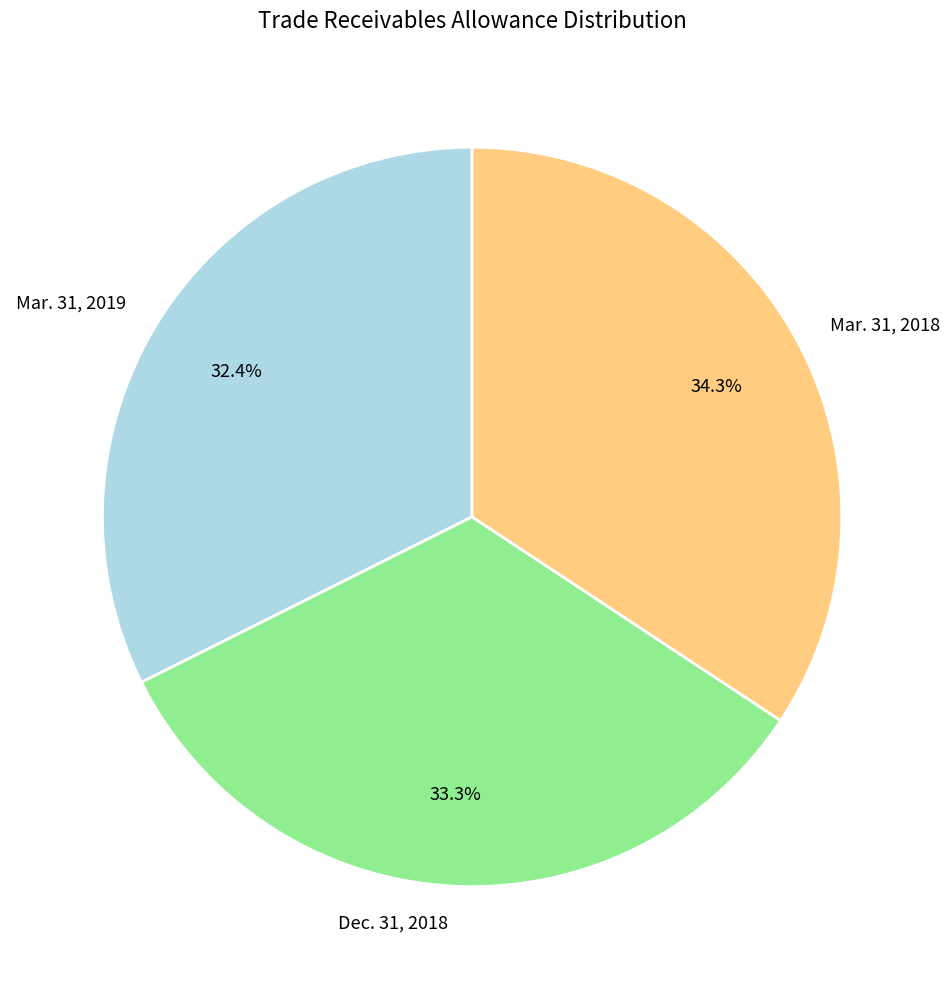

Combined, do Mar. 31, 2019 and Mar. 31, 2018 account for over 50%?

Yes